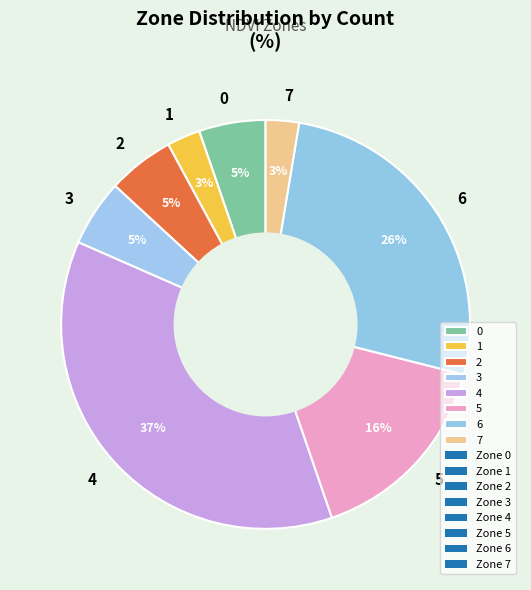

To the nearest percent, what is the average slice percentage?

12%